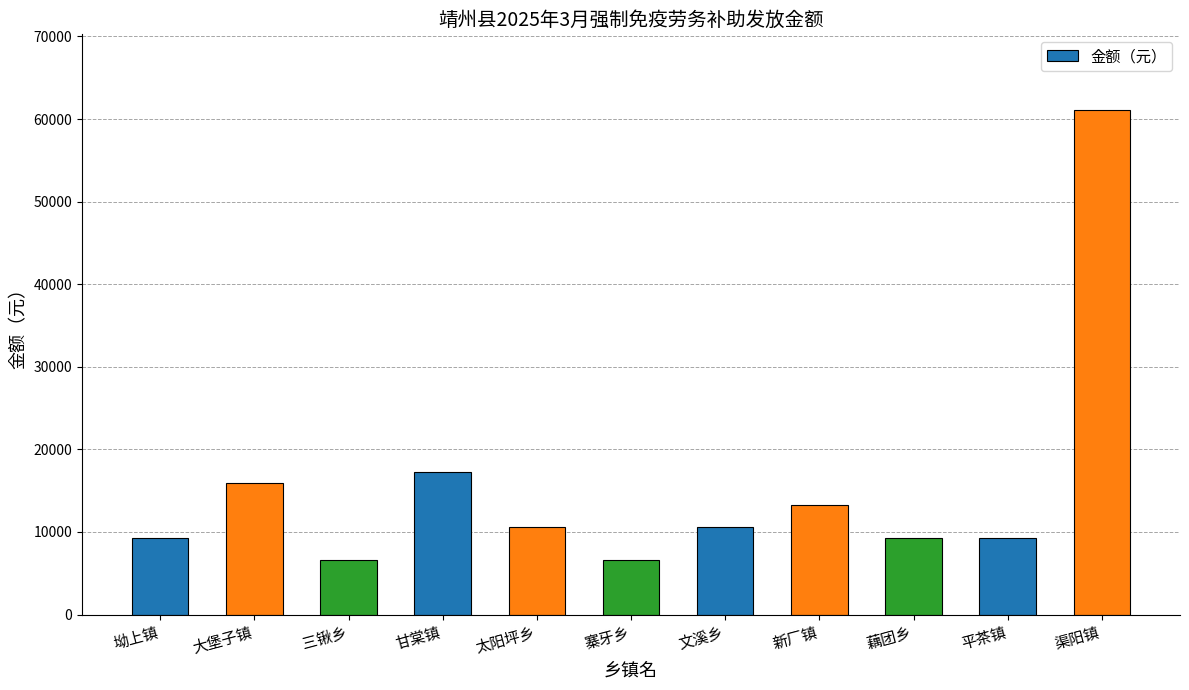

At which category does the chart reach its peak across all series?

渠阳镇